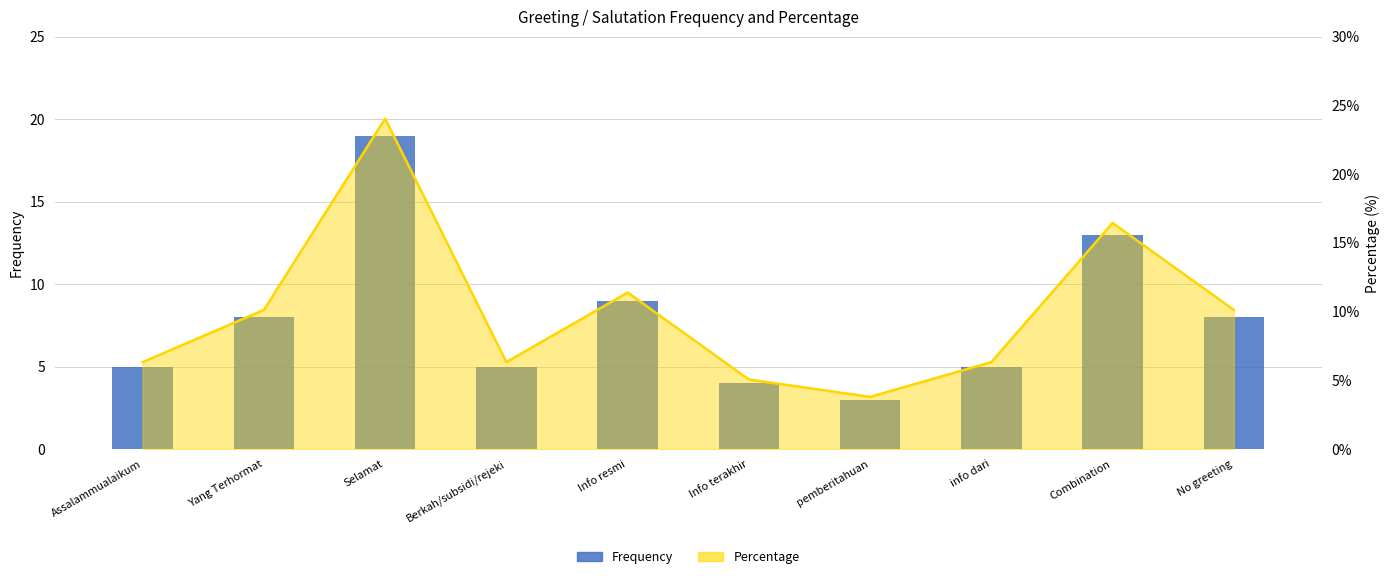

What is the approximate value at No greeting, to the nearest 5?

10